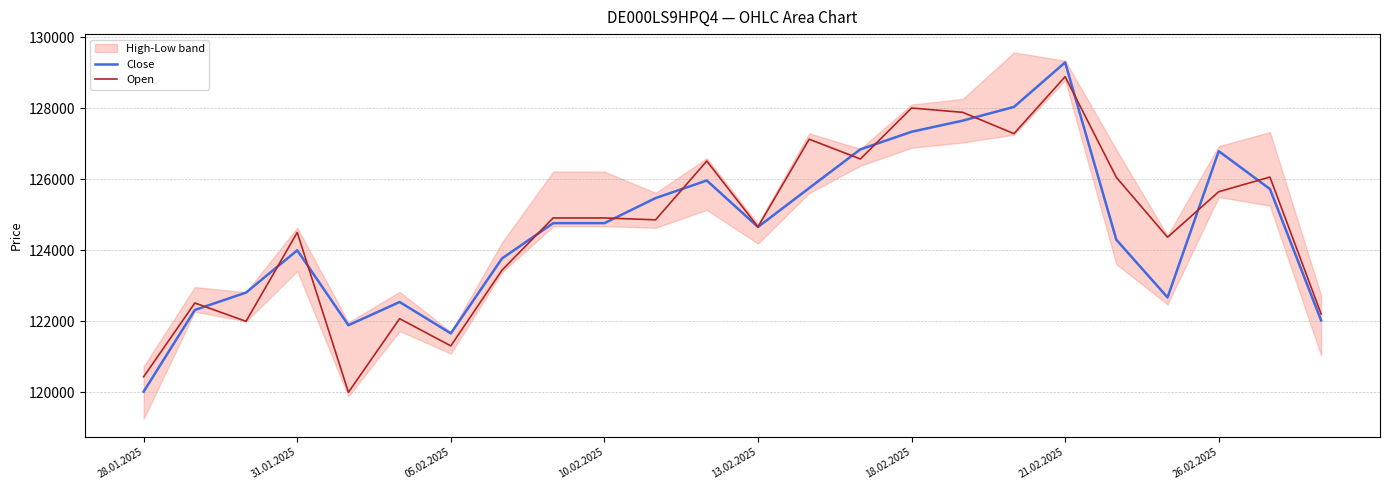

Between 31.01.2025 and 13, which is larger?

13